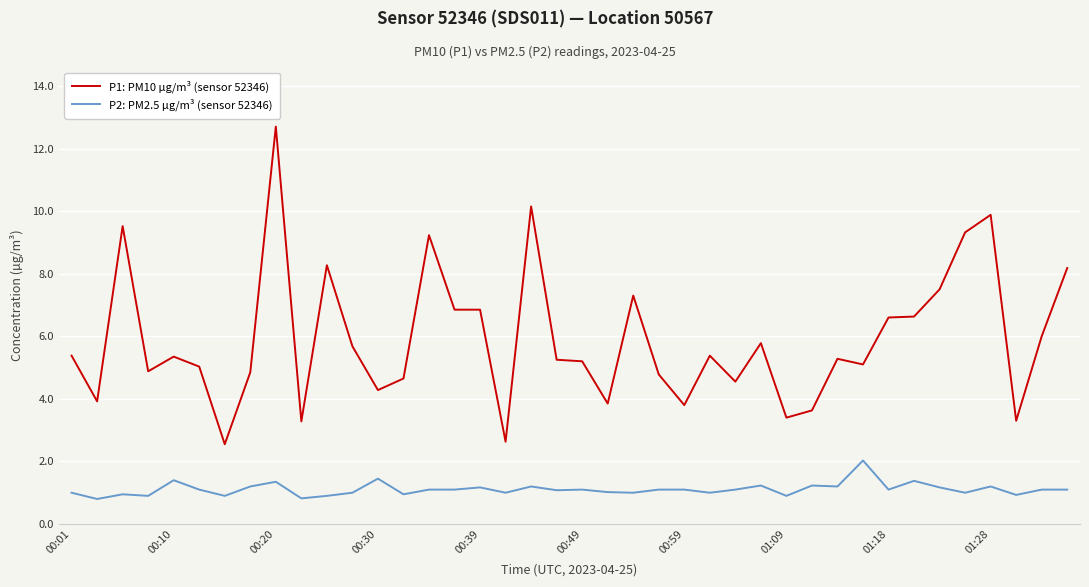

How many lines are shown in the chart?

2